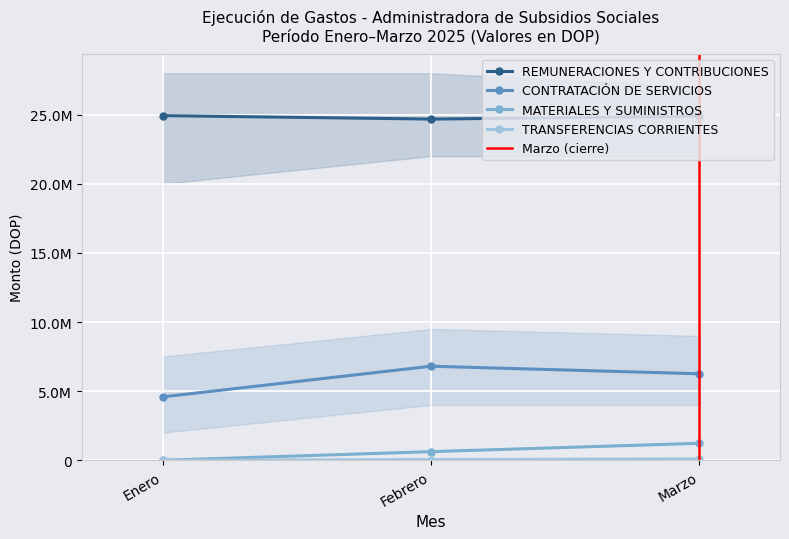

Reading left to right, list all the values displayed in this chart.

REMUNERACIONES Y CONTRIBUCIONES: Enero=24933842.4	Febrero=24683624.6	Marzo=24894279.4
CONTRATACIÓN DE SERVICIOS: Enero=4586979.8	Febrero=6805966.8	Marzo=6258426.8
MATERIALES Y SUMINISTROS: Enero=0.0	Febrero=624130.8	Marzo=1230060.4
TRANSFERENCIAS CORRIENTES: Enero=0.0	Febrero=53349.0	Marzo=98750.0